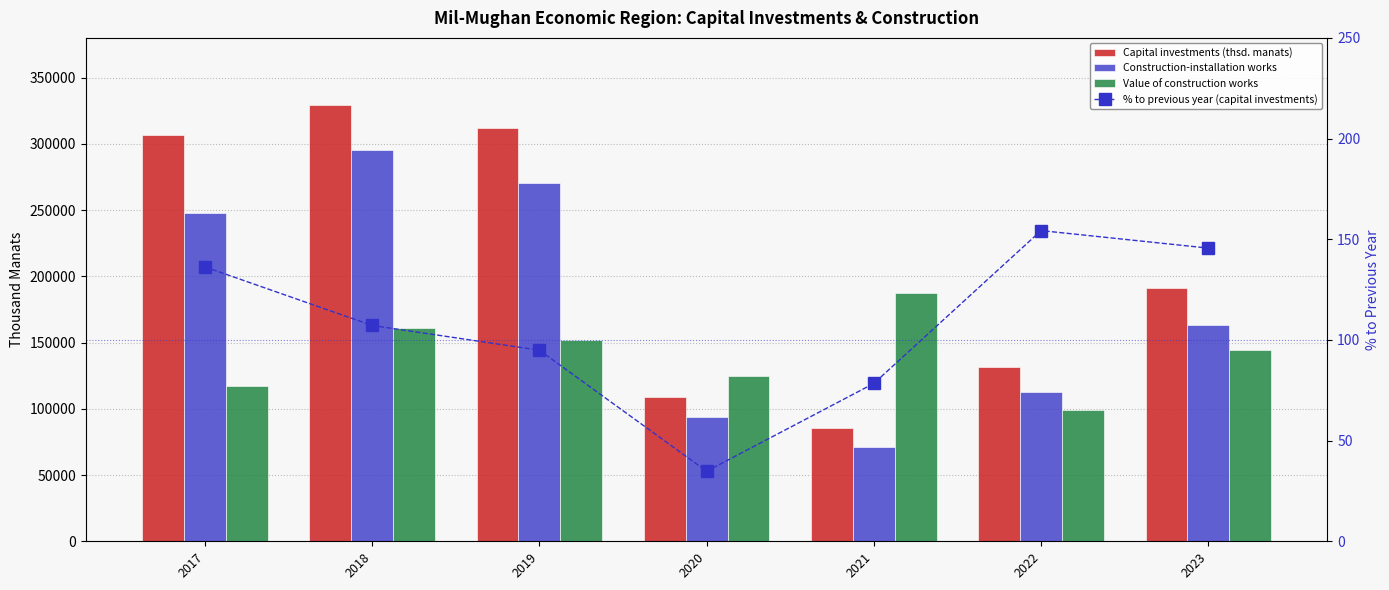

At which label is % to previous year (capital investments) closest to 94?

2019